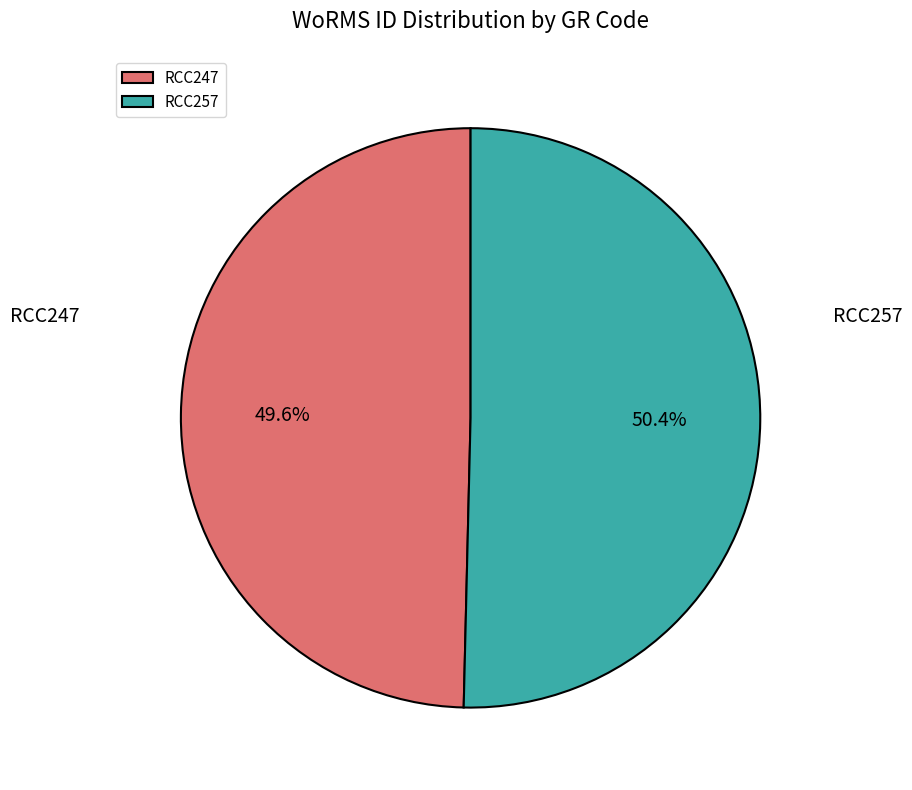

To the nearest percent, what portion does RCC257 represent?

50%